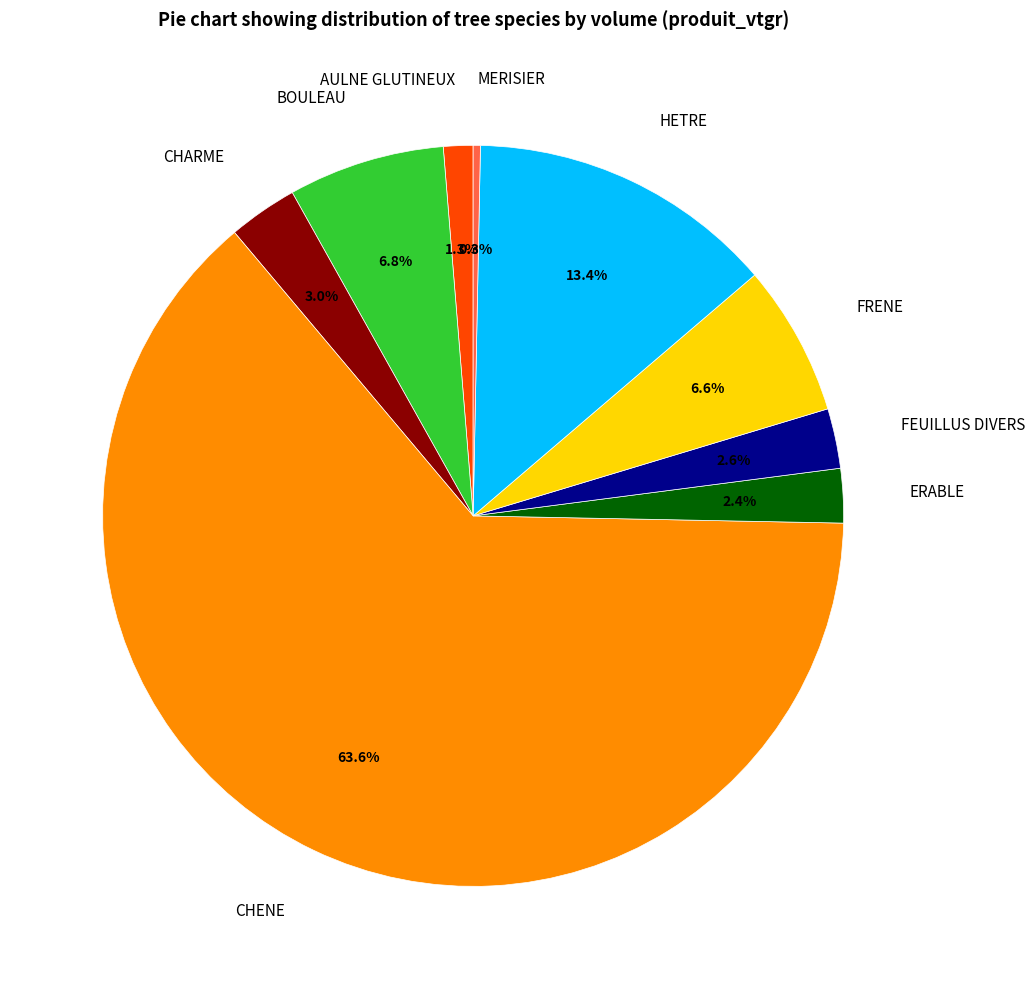

To the nearest percent, what is the combined percentage of FRENE and ERABLE?

9%